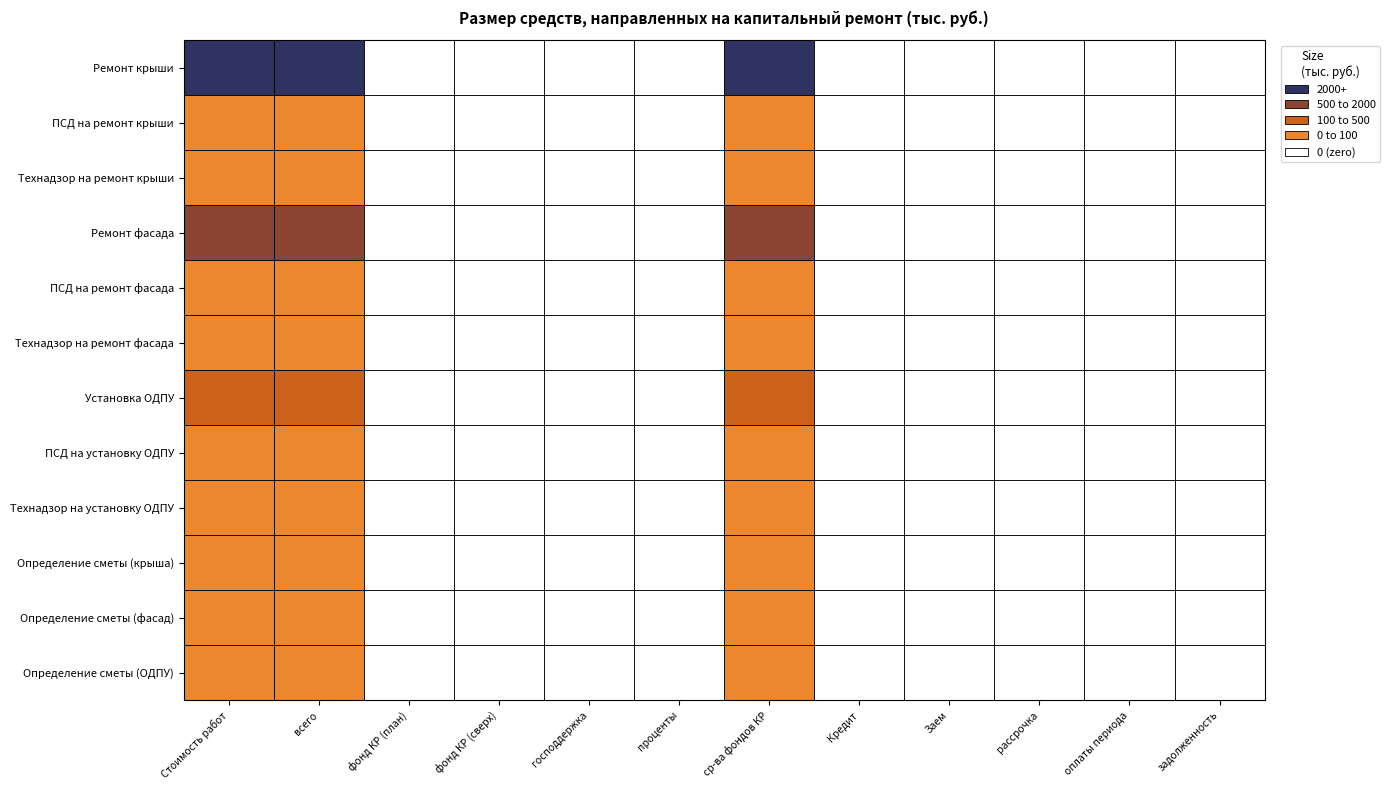

Which series has the largest range (max minus min)?

Ремонт крыши